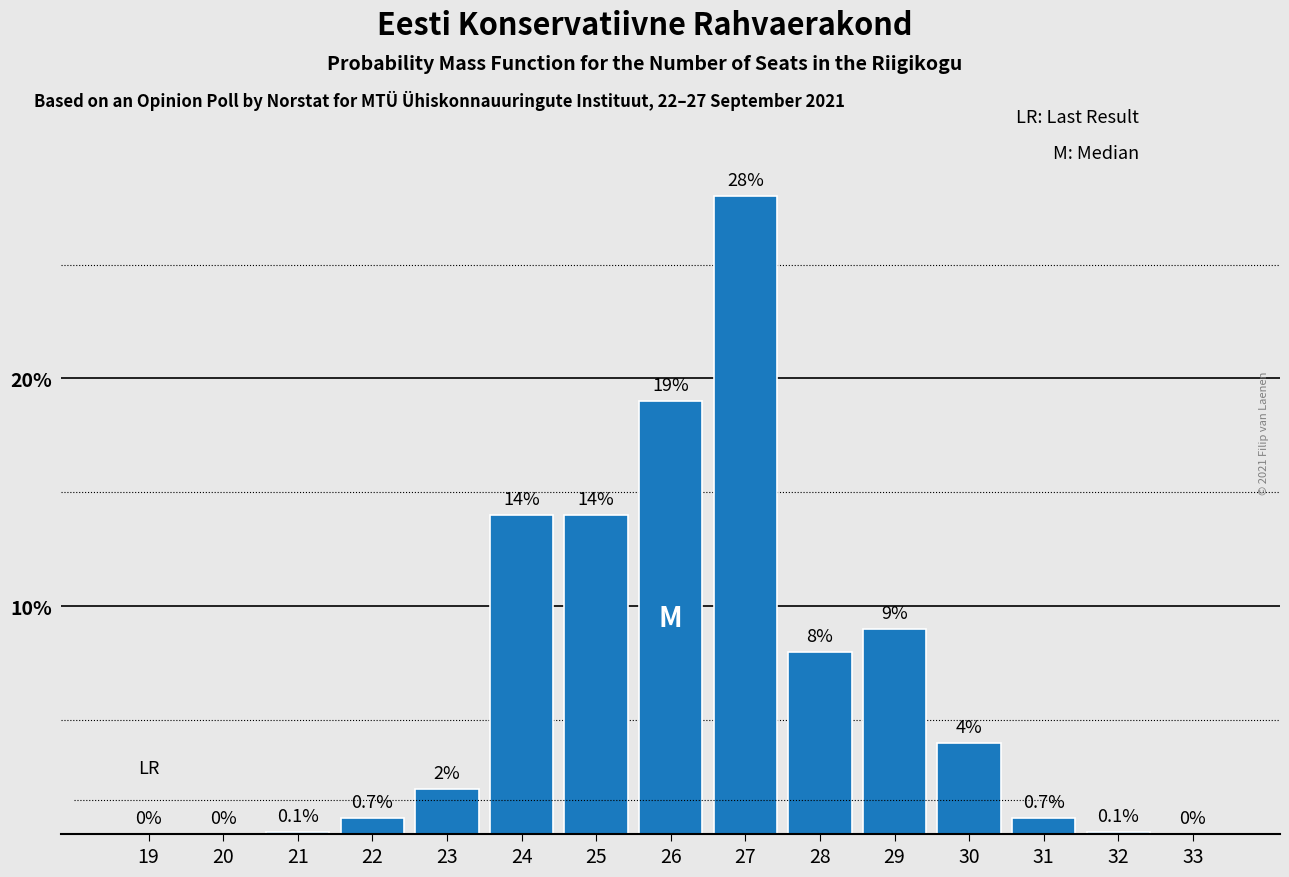

Reading left to right, transcribe all the data shown in this chart.

19=0.0	20=0.0	21=0.1	22=0.7	23=2.0	24=14.0	25=14.0	26=19.0	27=28.0	28=8.0	29=9.0	30=4.0	31=0.7	32=0.1	33=0.0